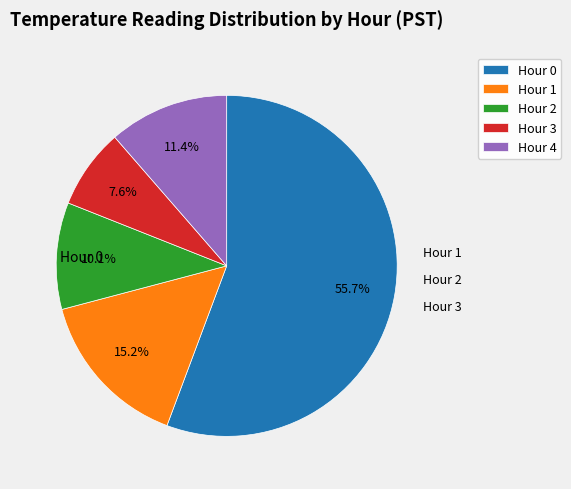

Is it true that Hour 3 is 8% of the pie?

True